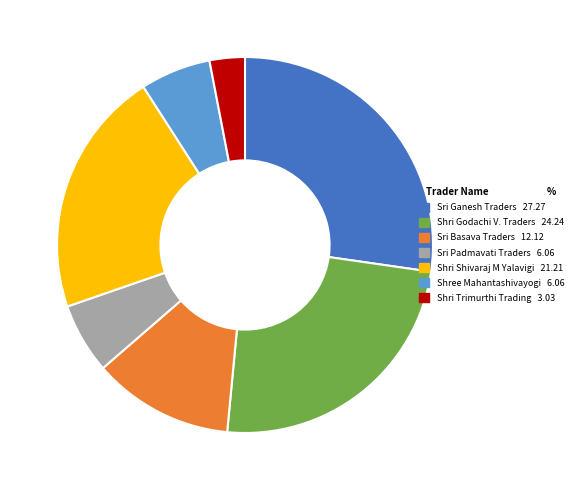

Is there a majority slice in this chart?

No